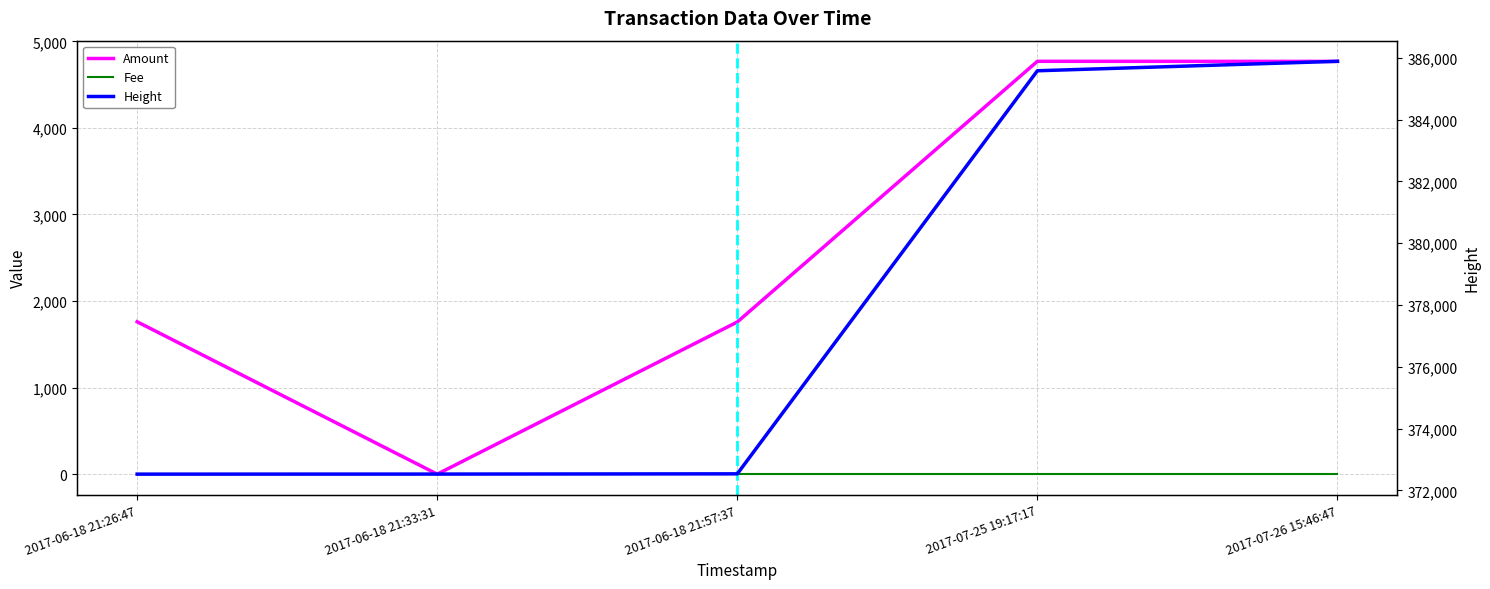

Reading right to left, what are all the values shown in this chart?

Amount: 4768	4769	1758	0	1760
Fee: 1	1	1	1	1
Height: 385883	385577	372537	372529	372527